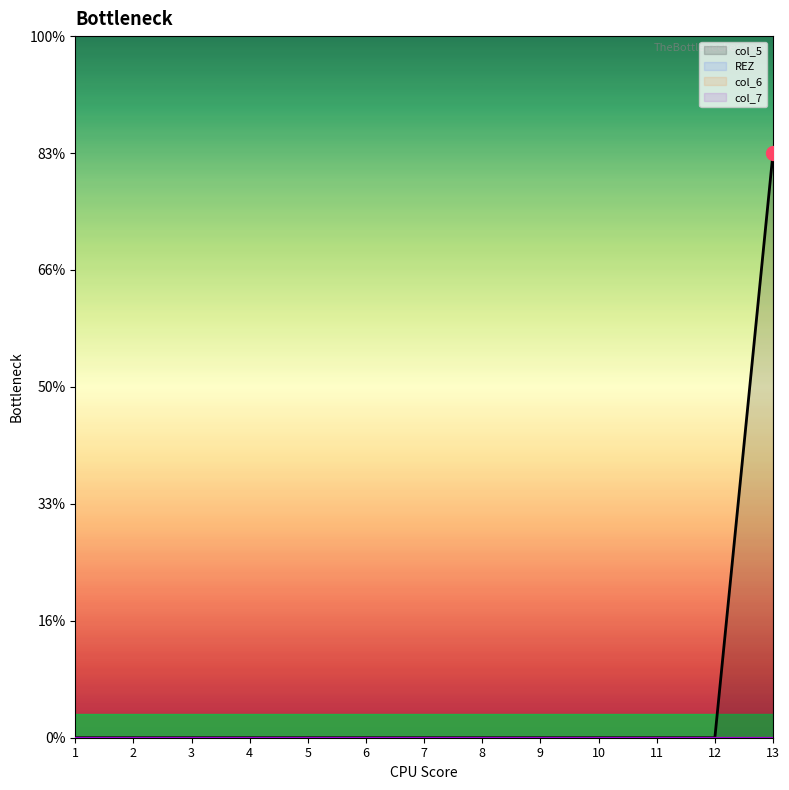

Which series has the largest total across all categories?

col_5